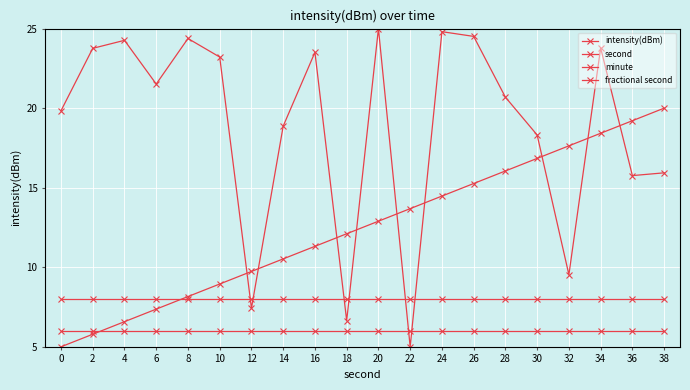

Which series has the widest spread of values?

intensity(dBm)